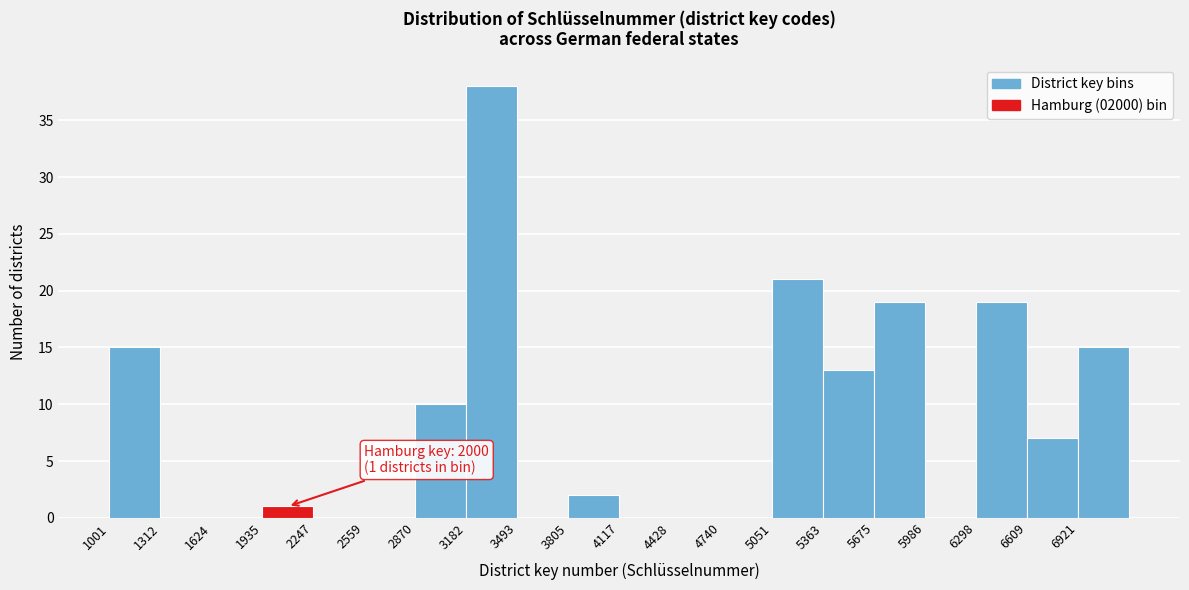

Which range on the x-axis has the tallest bar?

3200 to 3500